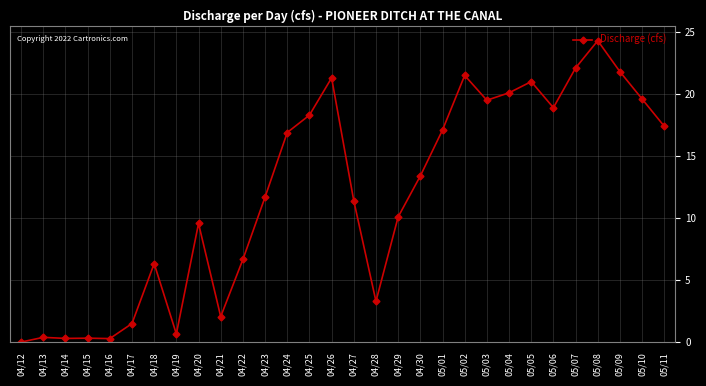

What is the ratio of the value at 05/04 to the value at 04/18?

3.2